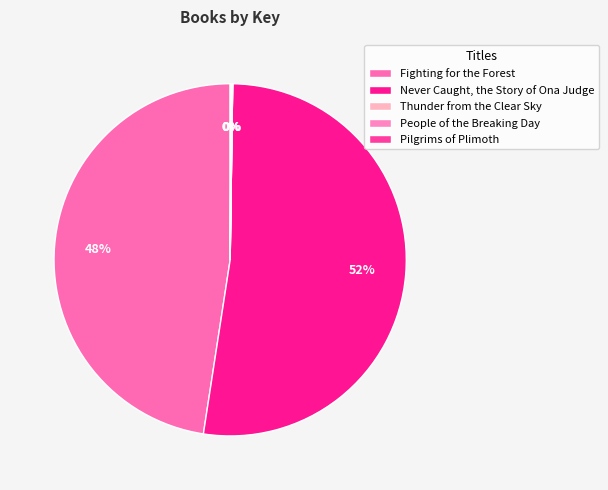

To the nearest percent, what is the difference between the largest and smallest slice percentages?

52%